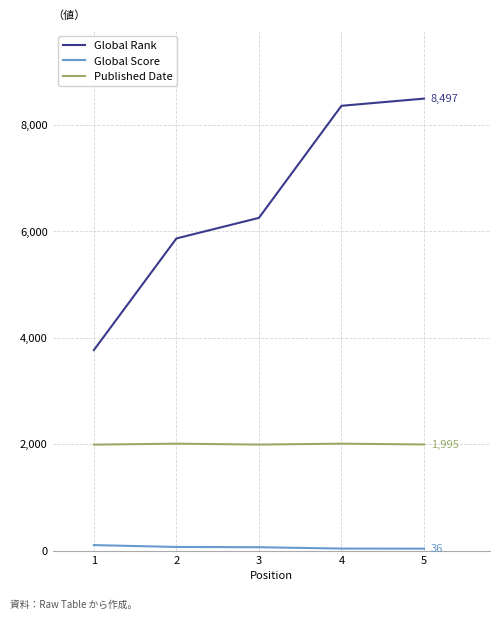

The value of Published Date at 1 is 1992. True or false?

True